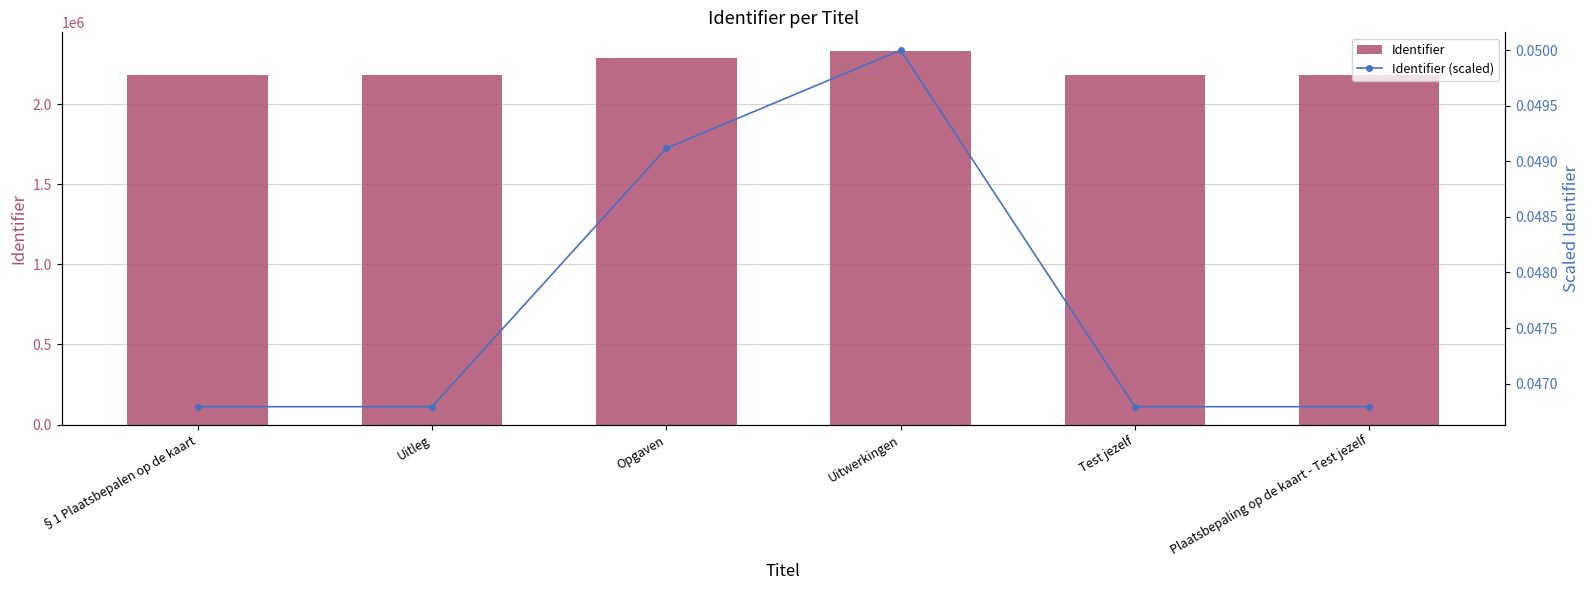

What are all the series names shown in the legend?

Identifier, Identifier (scaled)